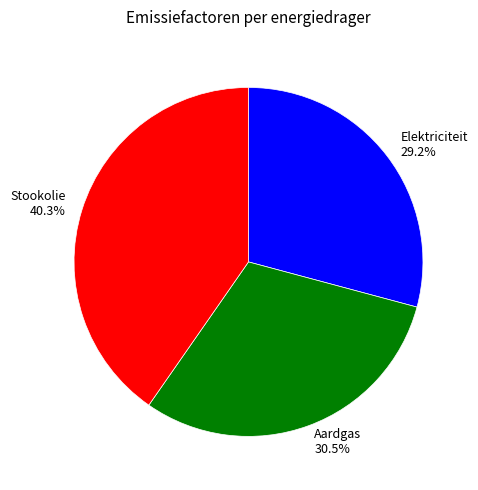

What is the smallest slice in the pie chart?

Elektriciteit